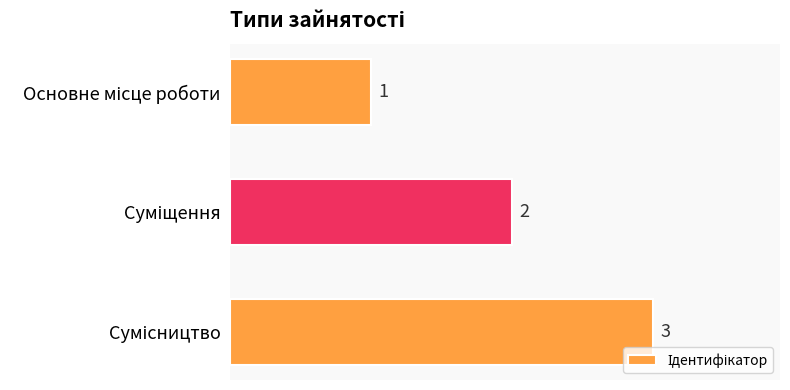

What is the greatest value displayed?

3